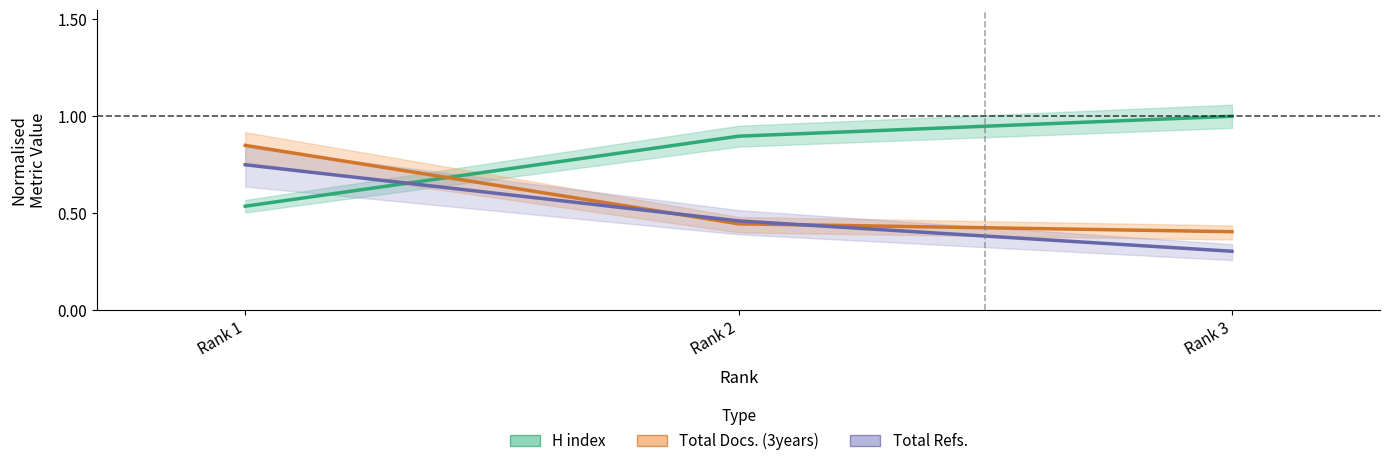

Reading left to right, list all the values displayed in this chart.

H index: 0.5	0.9	1.0
Total Docs. (3years): 0.8	0.4	0.4
Total Refs.: 0.8	0.5	0.3